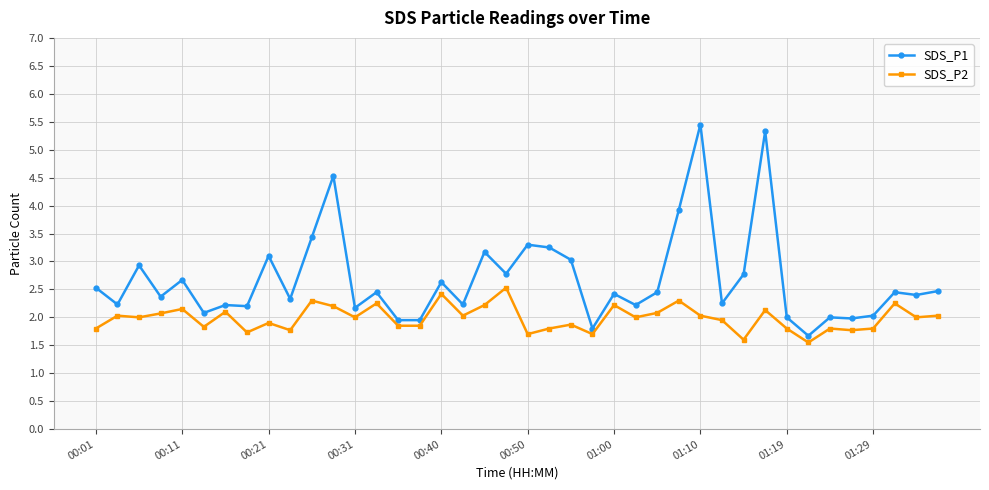

List the series in order of their peak value, lowest first.

SDS_P2, SDS_P1